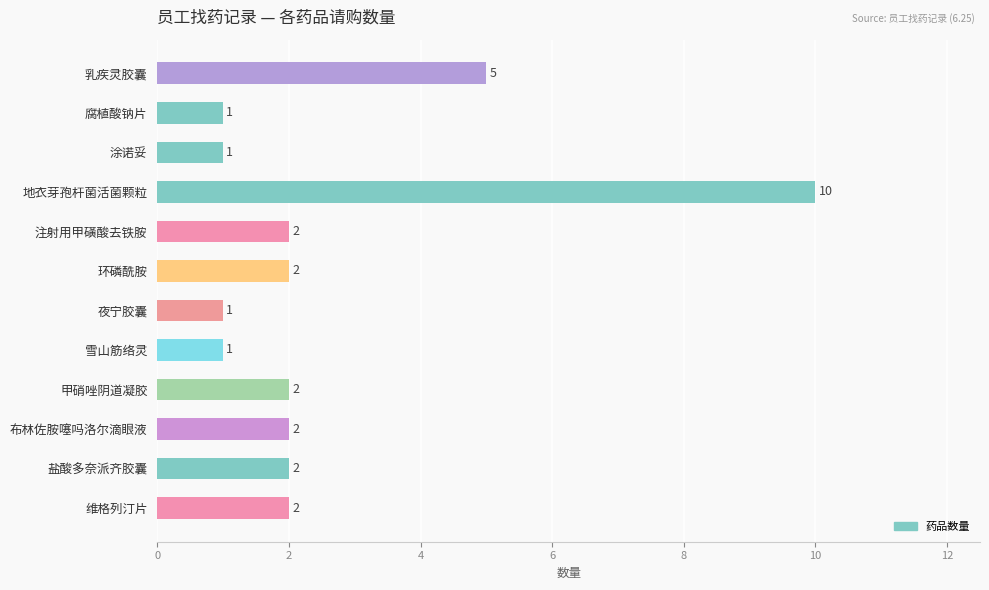

Reading top to bottom, extract all data points from this chart.

乳疾灵胶囊=5	腐植酸钠片=1	涂诺妥=1	地衣芽孢杆菌活菌颗粒=10	注射用甲磺酸去铁胺=2	环磷酰胺=2	夜宁胶囊=1	雪山筋络灵=1	甲硝唑阴道凝胶=2	布林佐胺噻吗洛尔滴眼液=2	盐酸多奈派齐胶囊=2	维格列汀片=2